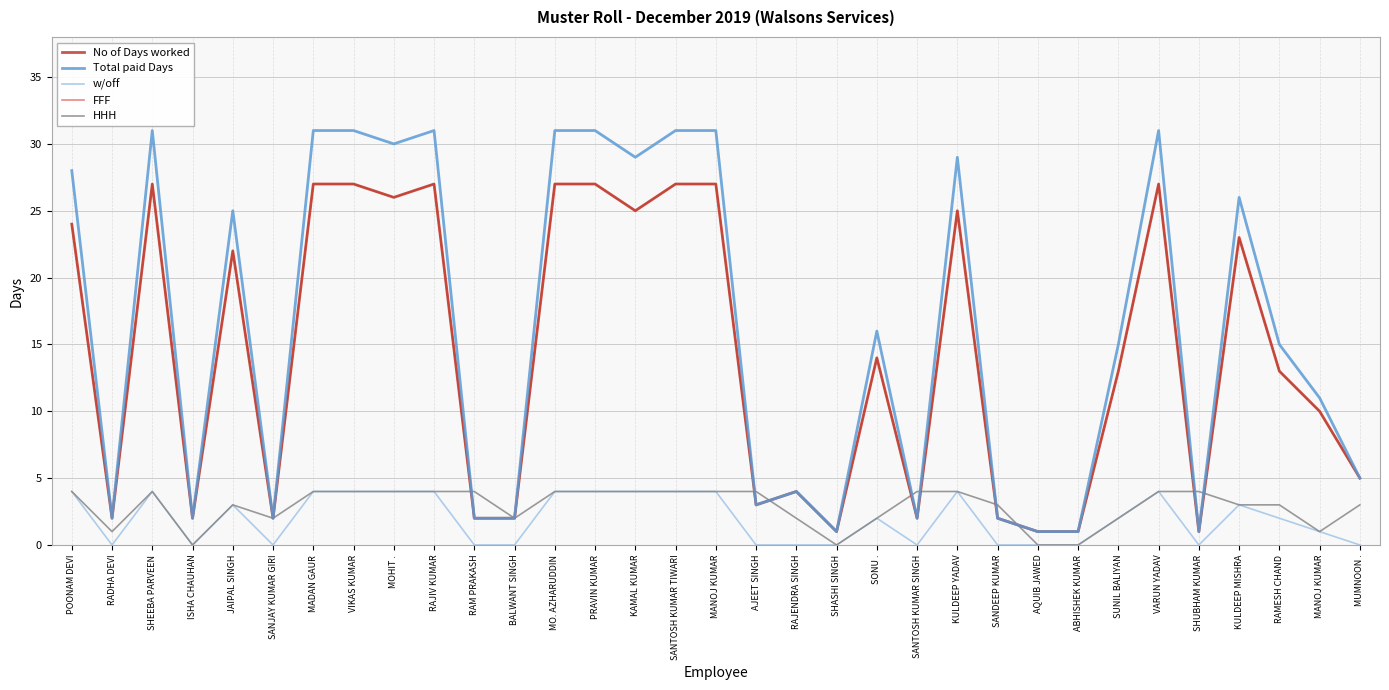

True or false: w/off has a value of 2 at SANJAY KUMAR GIRI.

False